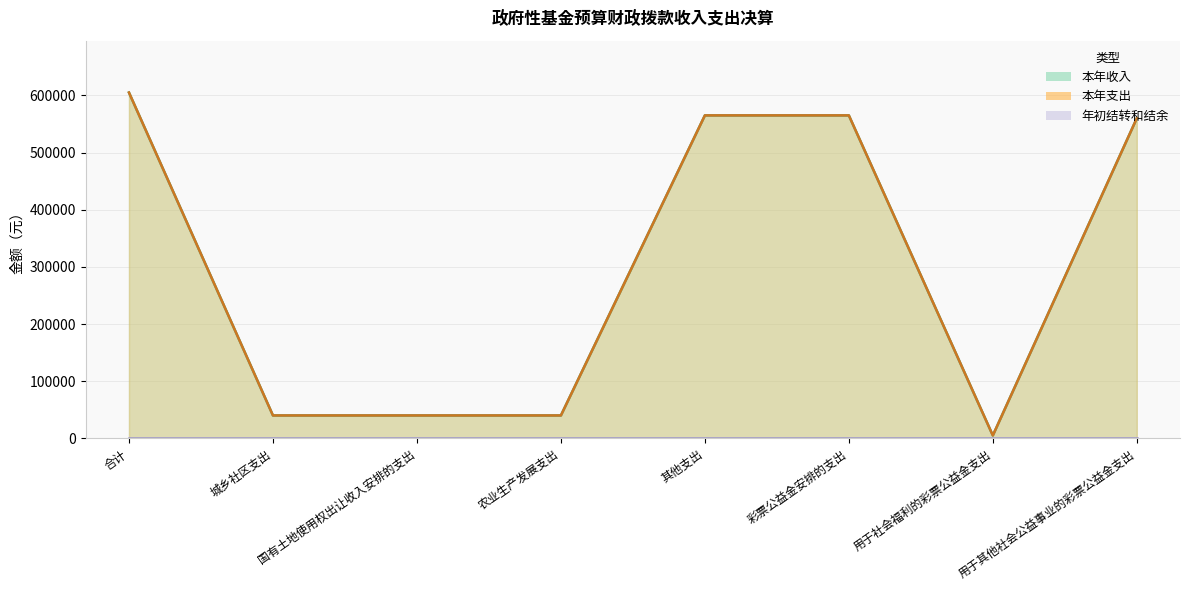

True or false: 本年收入 and 本年支出 cross at least once.

False